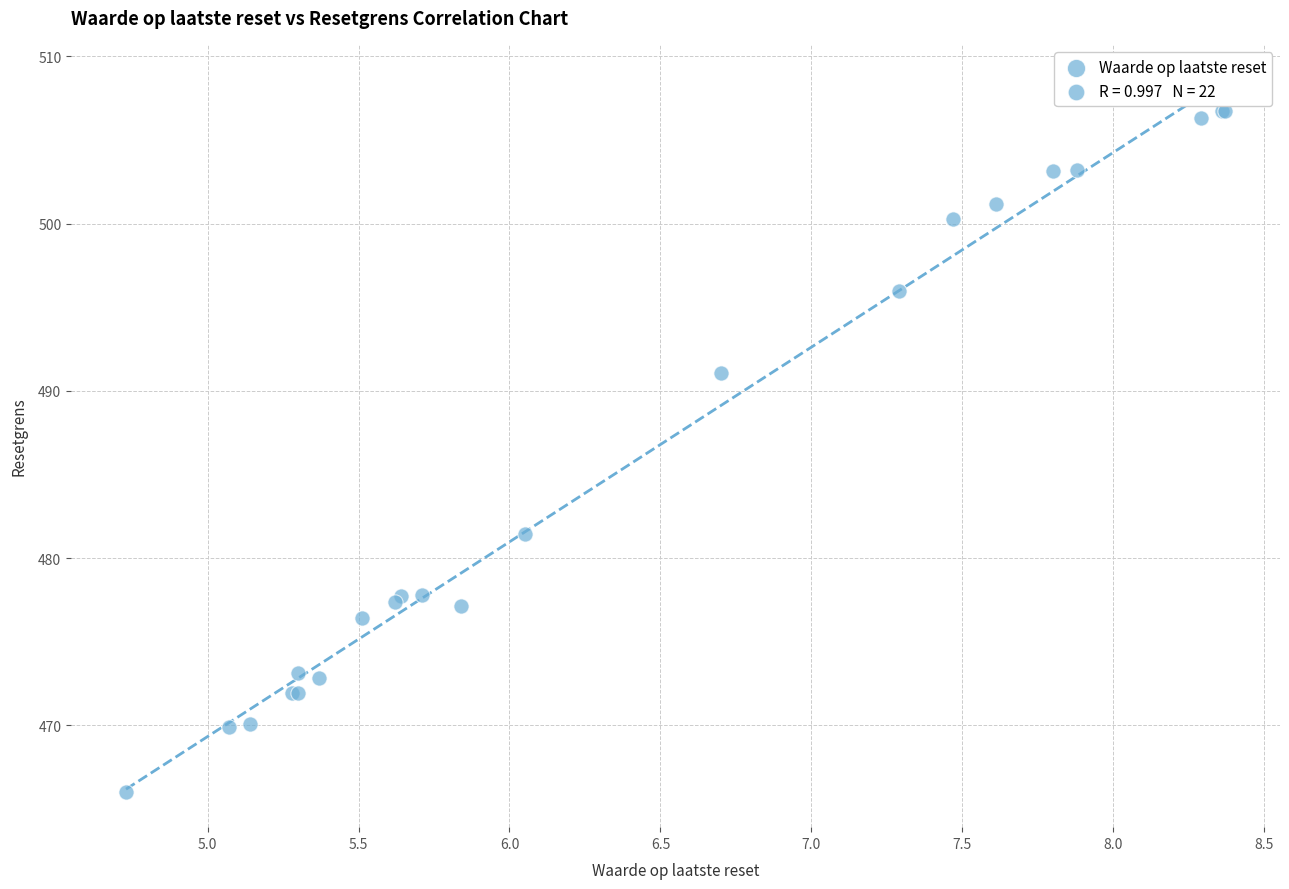

What Y value in the scatter plot is closest to 486?

481.5